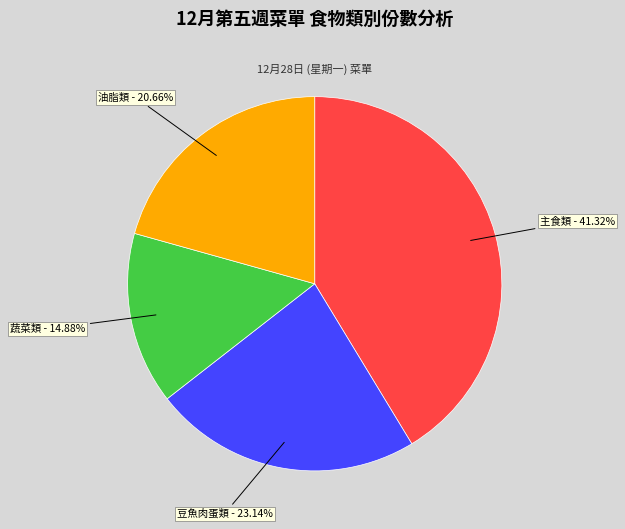

Is the sum of 蔬菜類 and 豆魚肉蛋類 greater than half?

No